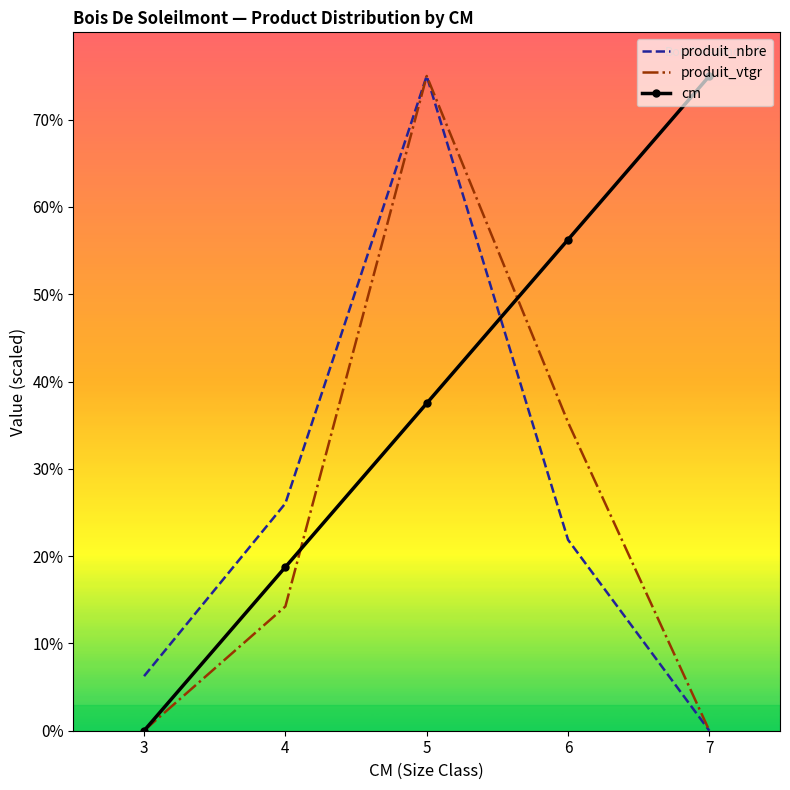

What is the difference between the maximum and minimum values in the cm series?

75.0